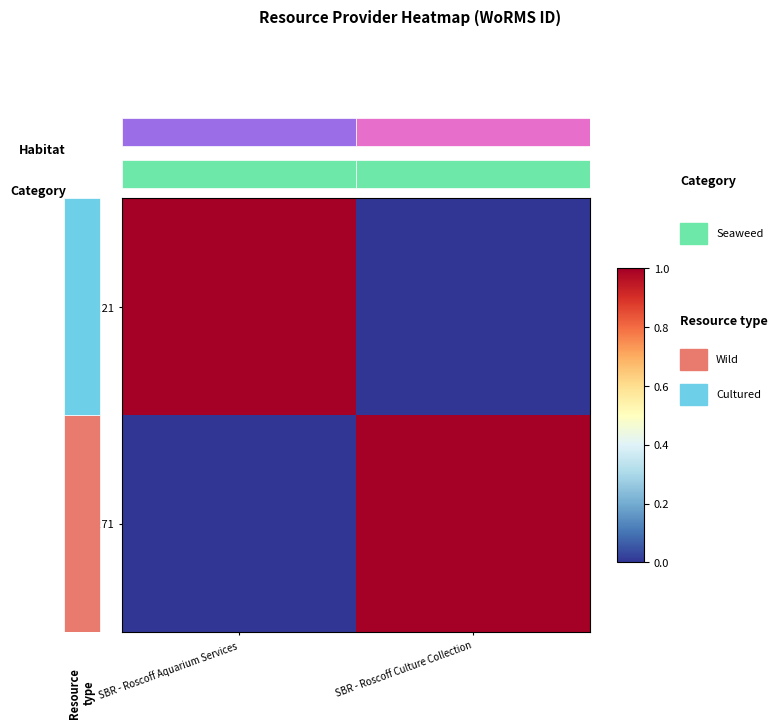

Which category has the lowest value in the RCC7271 series?

SBR - Roscoff Aquarium Services